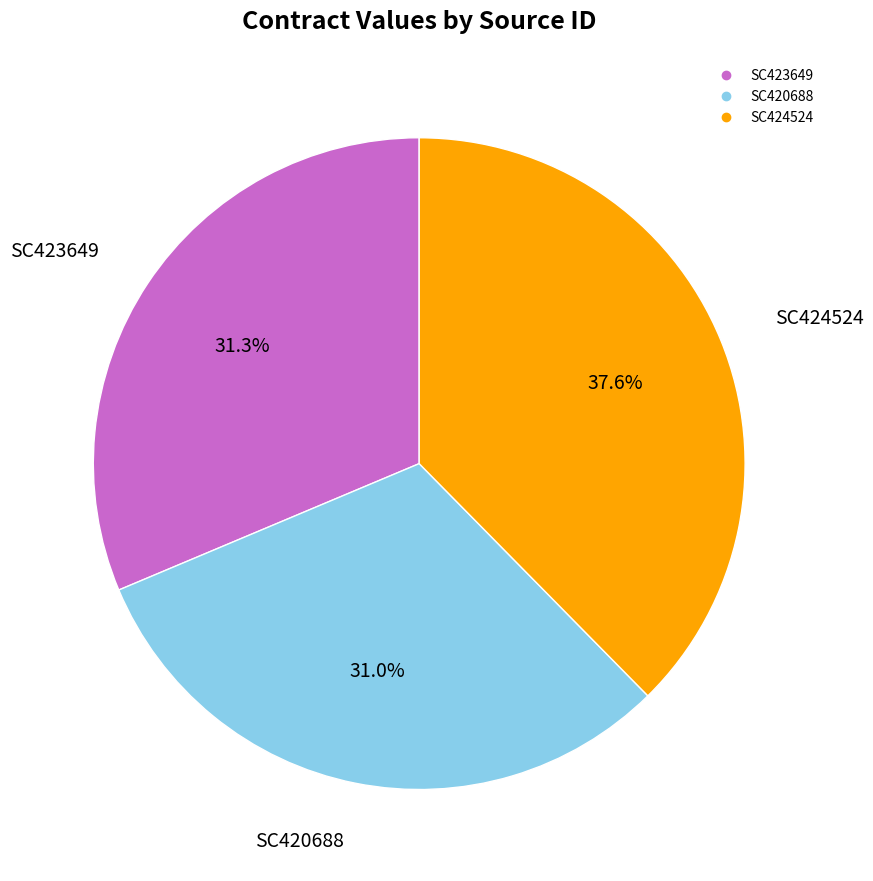

What percentage is the SC420688 slice, to the nearest percent?

31%